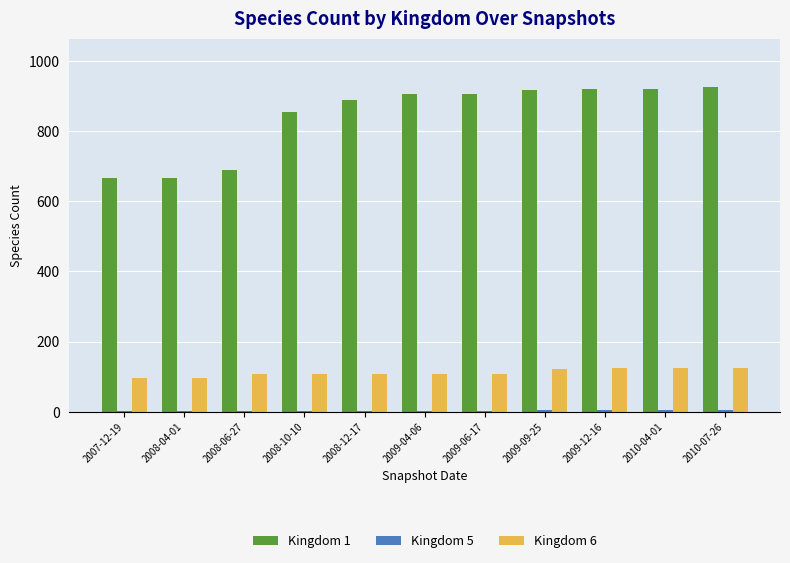

Count the number of categories in the chart.

11